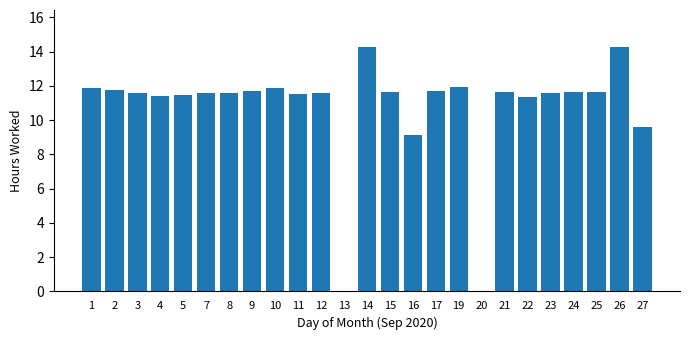

What is the greatest value displayed?

14.3